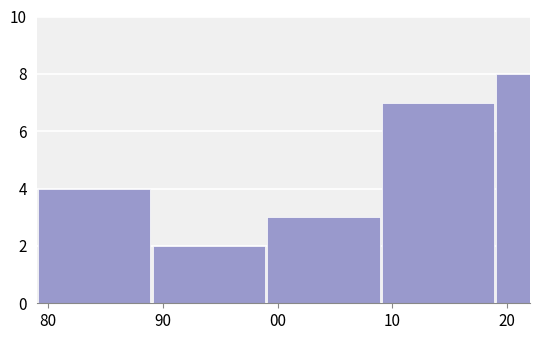

Reading left to right, extract all data points from this chart.

4	2	3	7	8